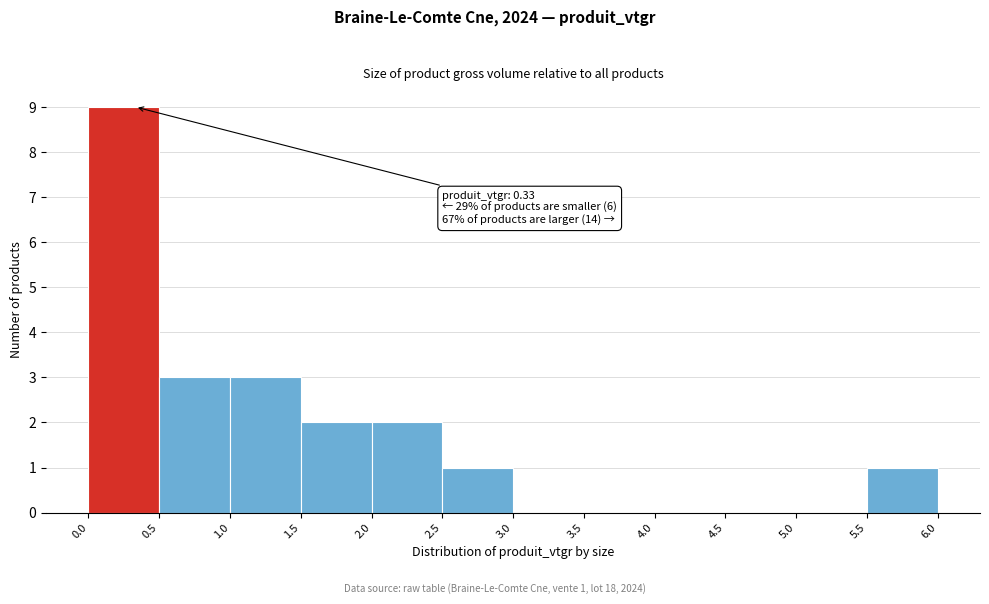

Which range on the x-axis has the tallest bar?

0.0 to 0.5